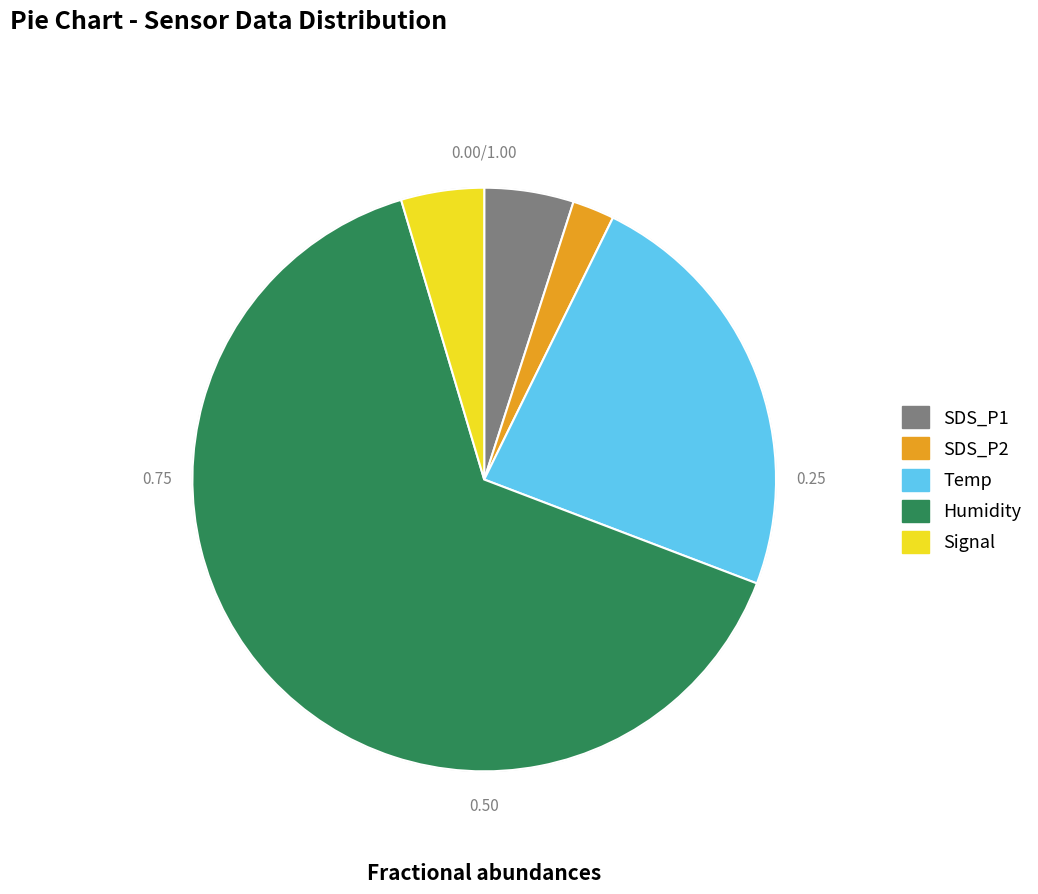

How many segments does this pie chart have?

5